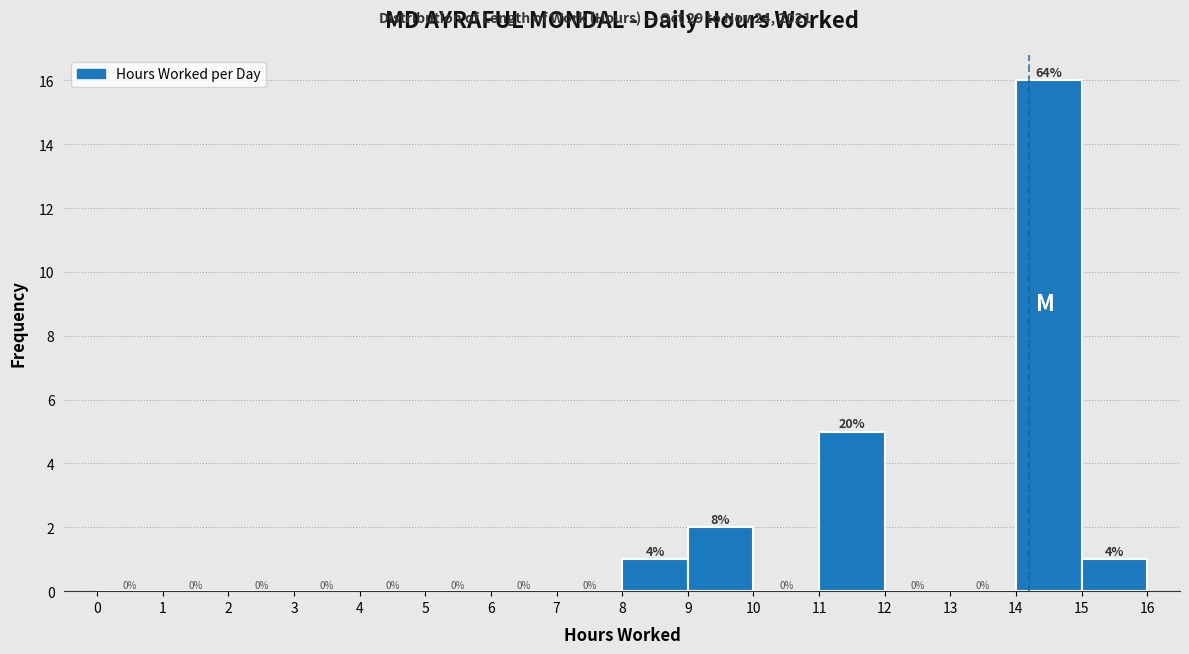

Which range on the x-axis has the tallest bar?

14 to 15